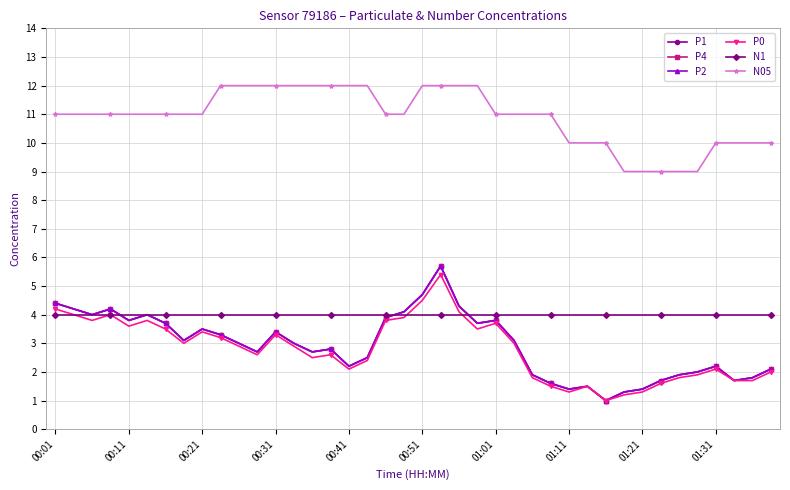

Which series has the widest spread of values?

P1